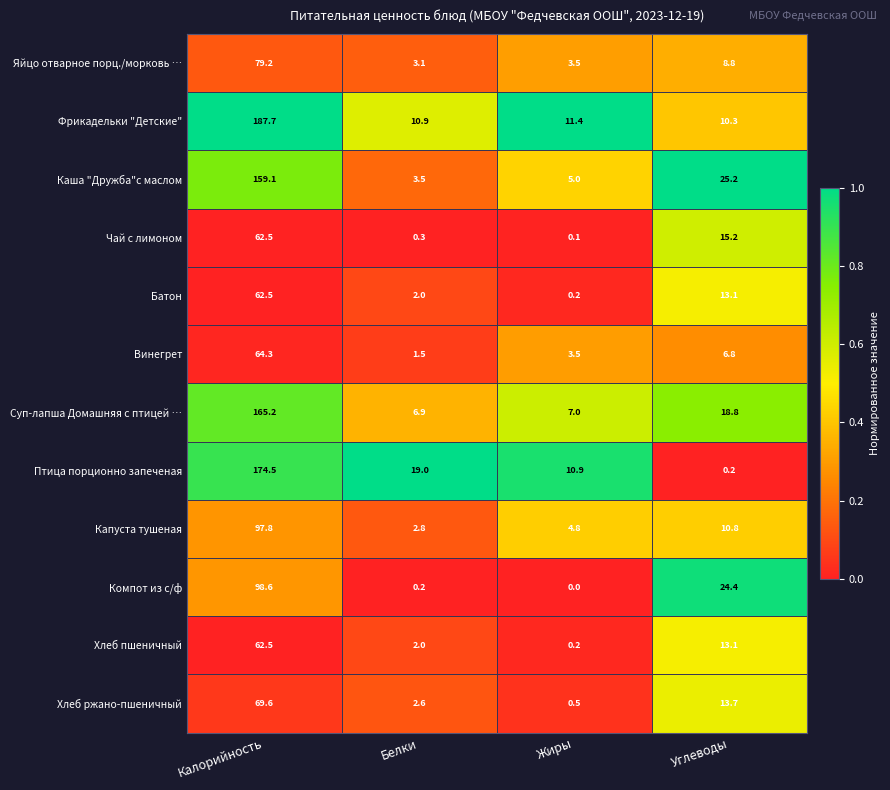

At which label is Каша "Дружба"с маслом closest to 81?

Углеводы